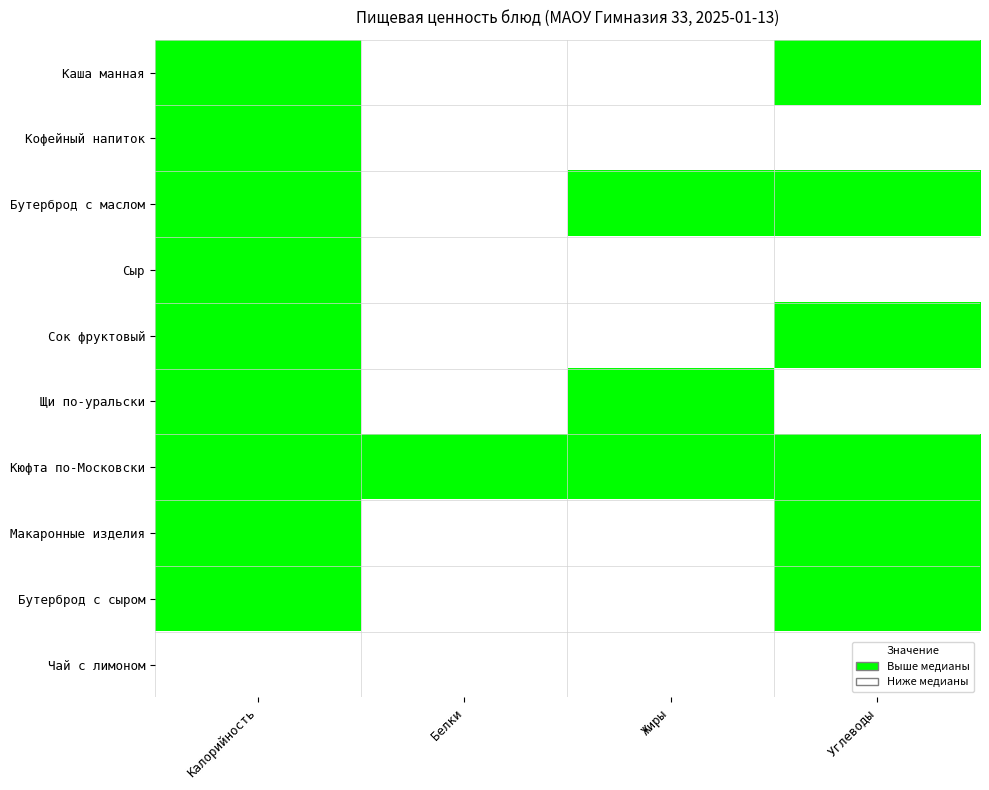

At how many categories does at least one series exceed 0?

4